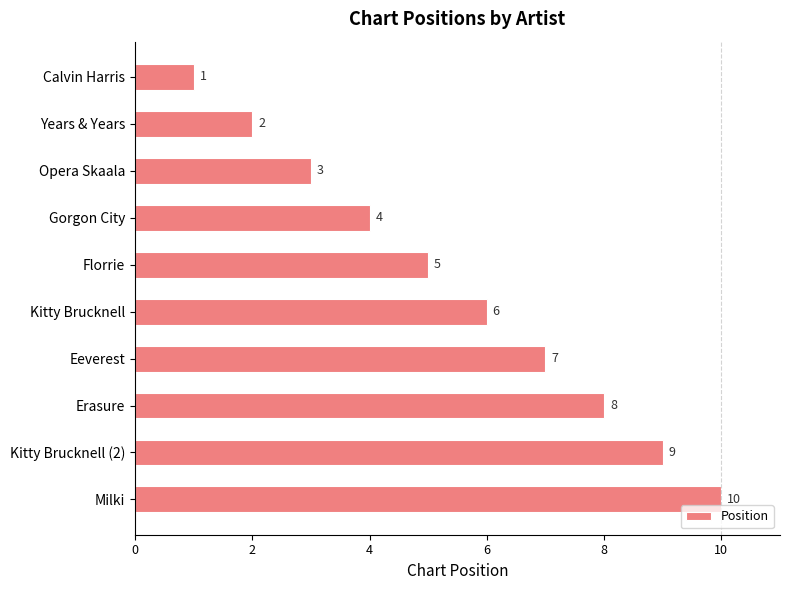

True or false: the data shows 9 at Kitty Brucknell (2).

True